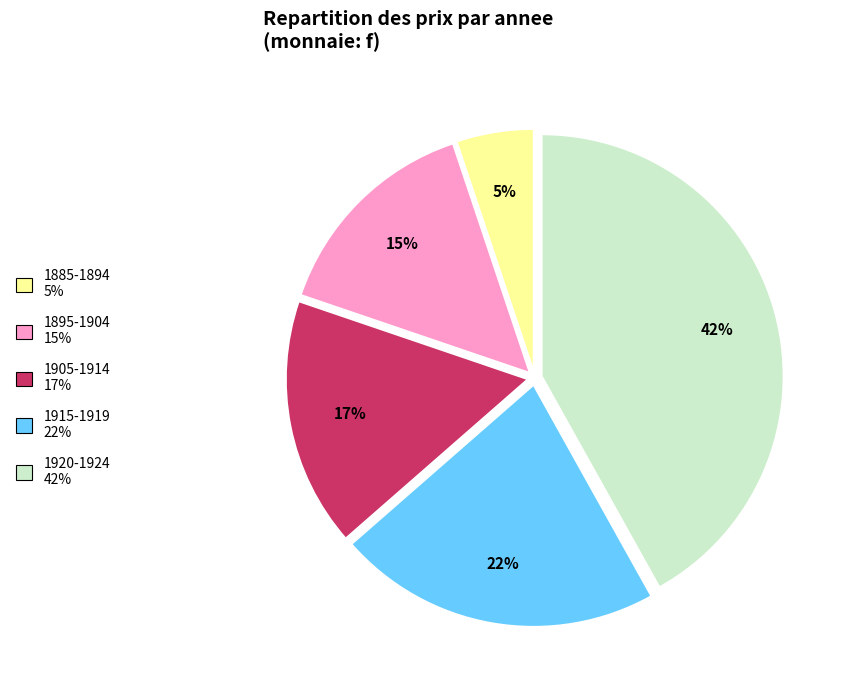

Is the sum of 1885-1894 5% and 1915-1919 22% greater than half?

No